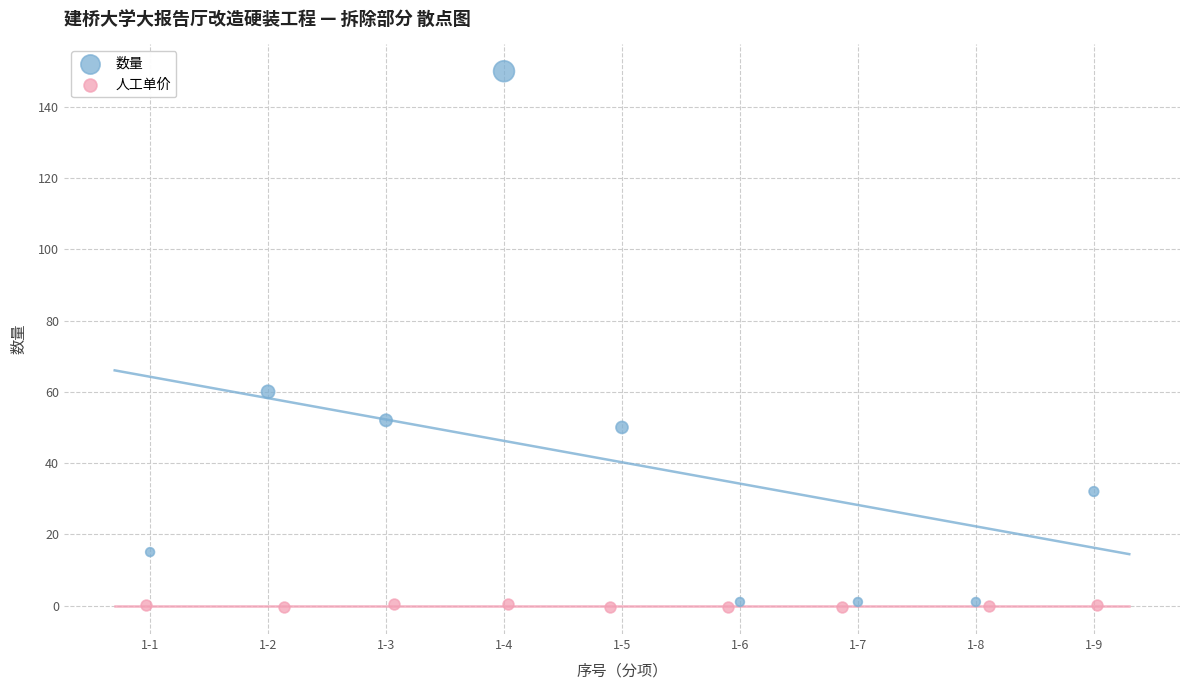

Which series contains the highest Y value?

数量